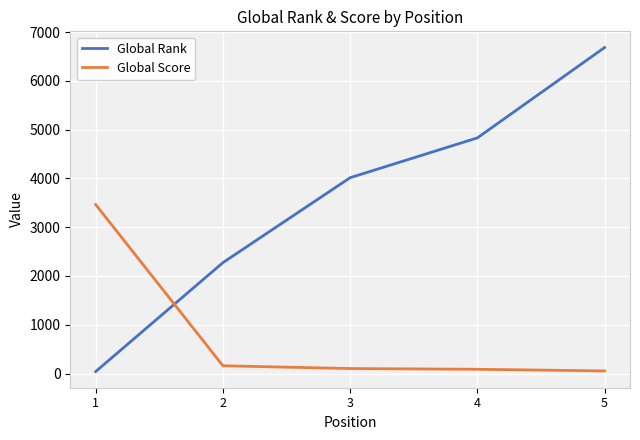

What are all the series names shown in the legend?

Global Rank, Global Score